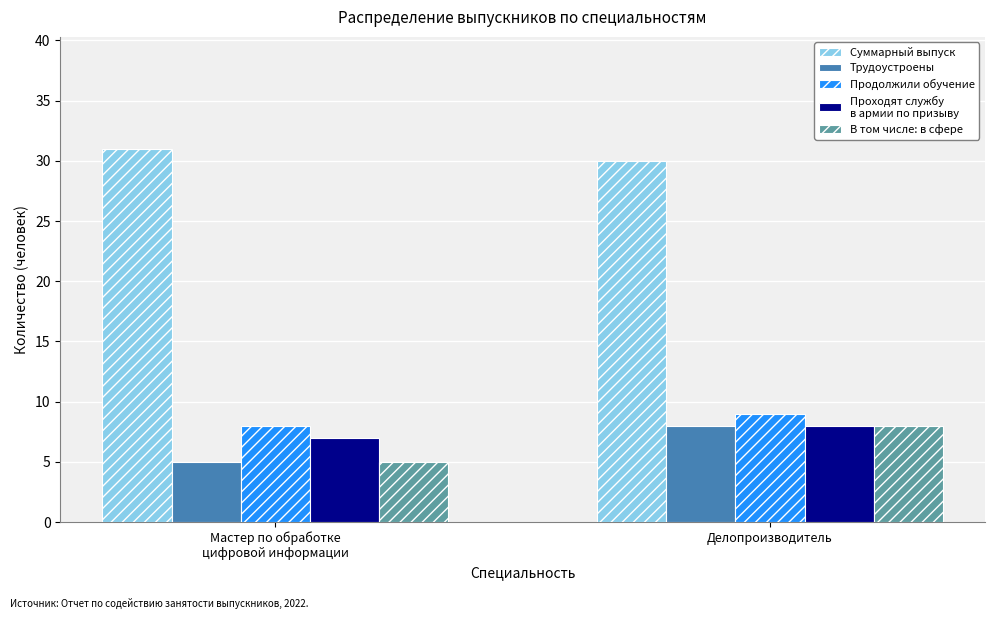

What is the maximum value shown in the chart?

31